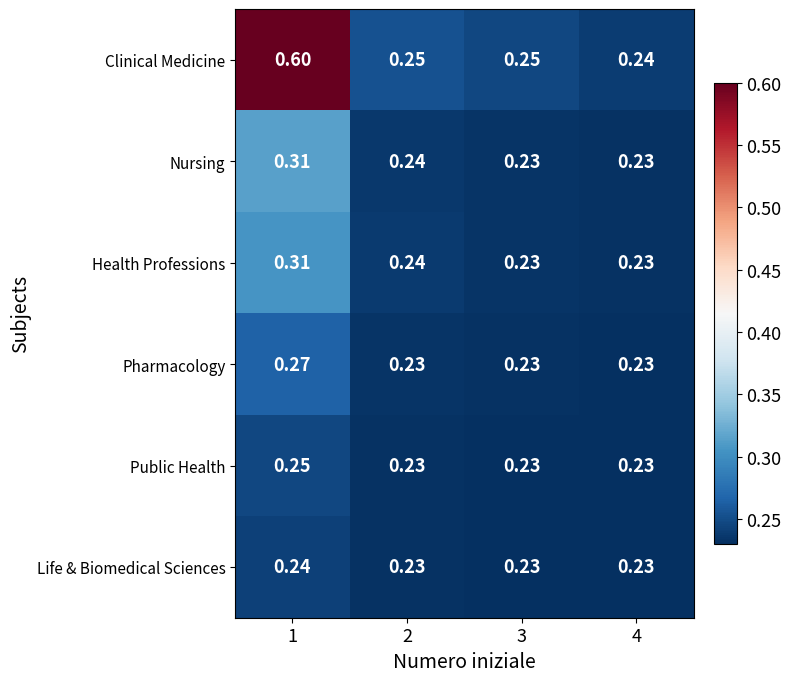

At which category is the sum across all series the highest?

1